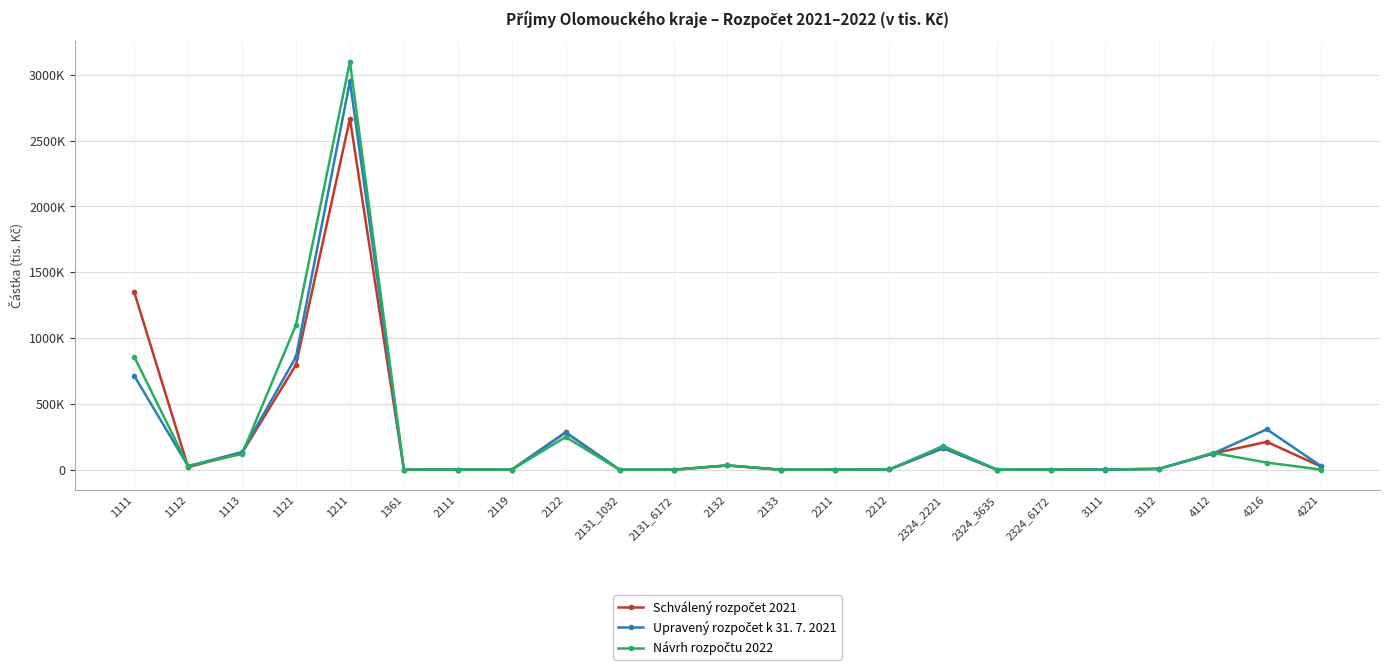

What is the total value across all series at 1111?

2923716.0